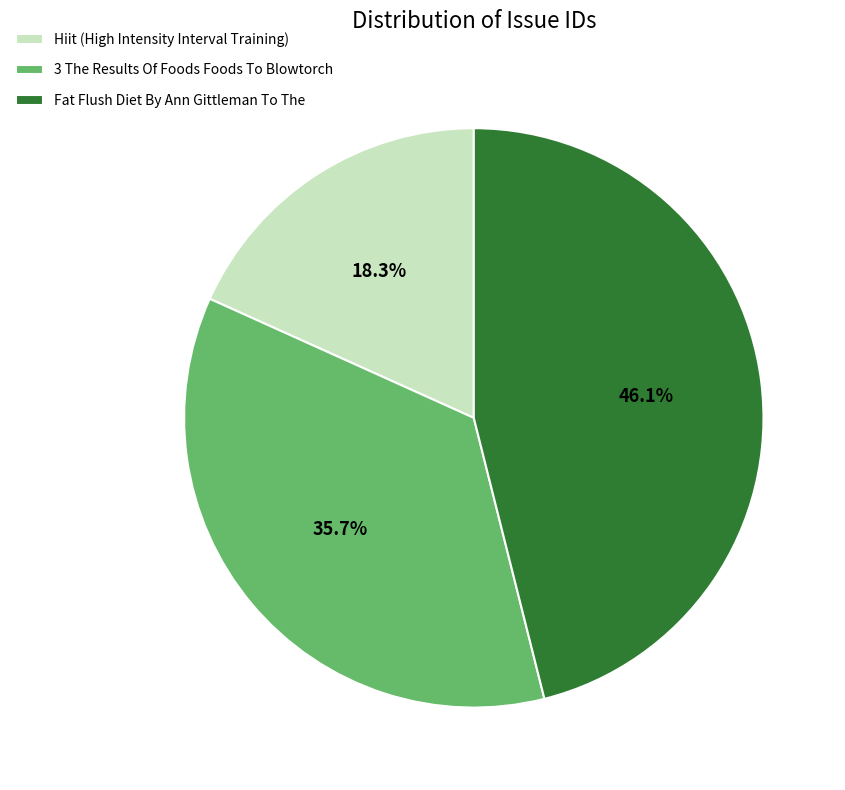

To the nearest percent, what is the difference between the largest and smallest slice percentages?

28%